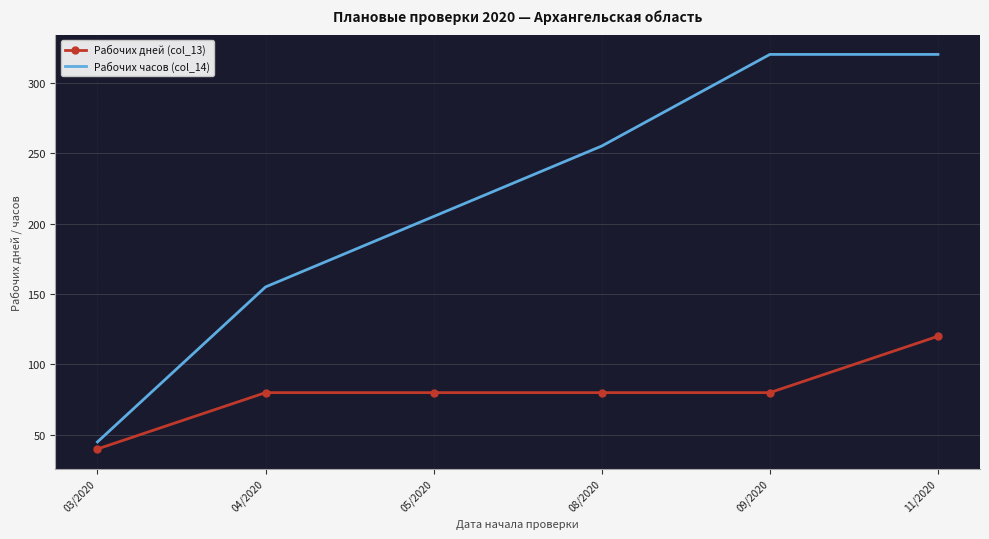

True or false: Рабочих часов (col_14) and Рабочих дней (col_13) intersect in this chart.

False